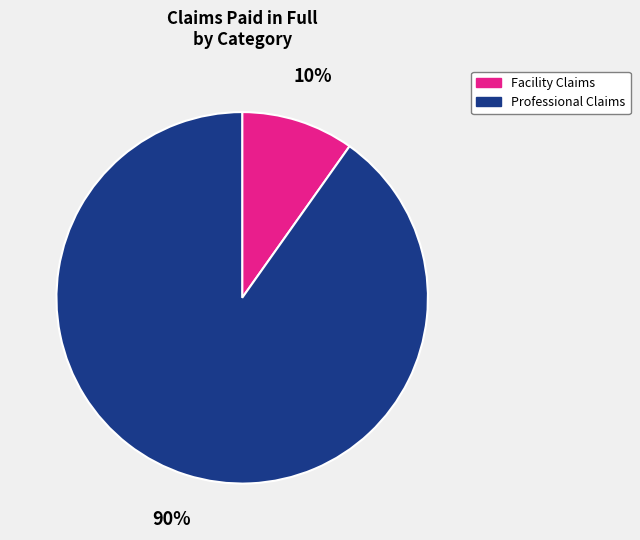

To the nearest percent, what is the difference between the Facility Claims and Professional Claims slice percentages?

80%